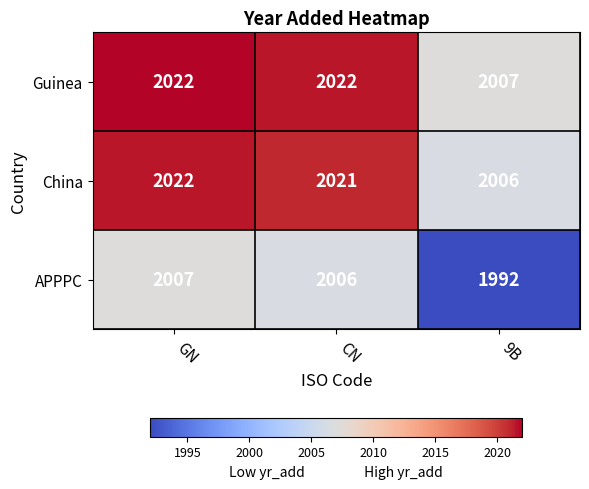

What is the average value of the China series?

2016